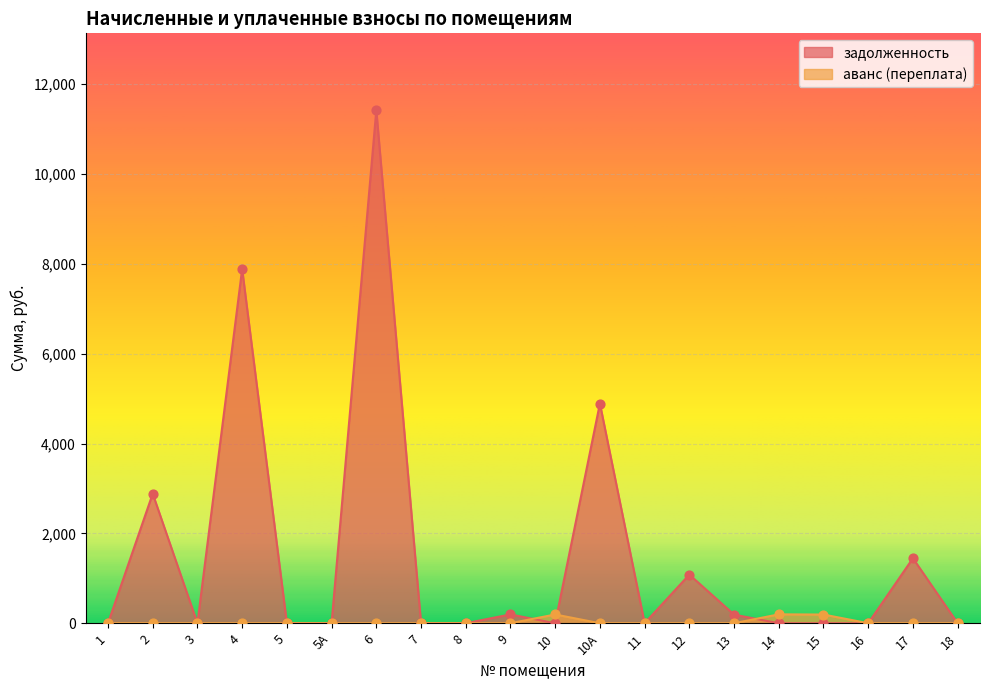

Which series has the largest total across all categories?

задолженность